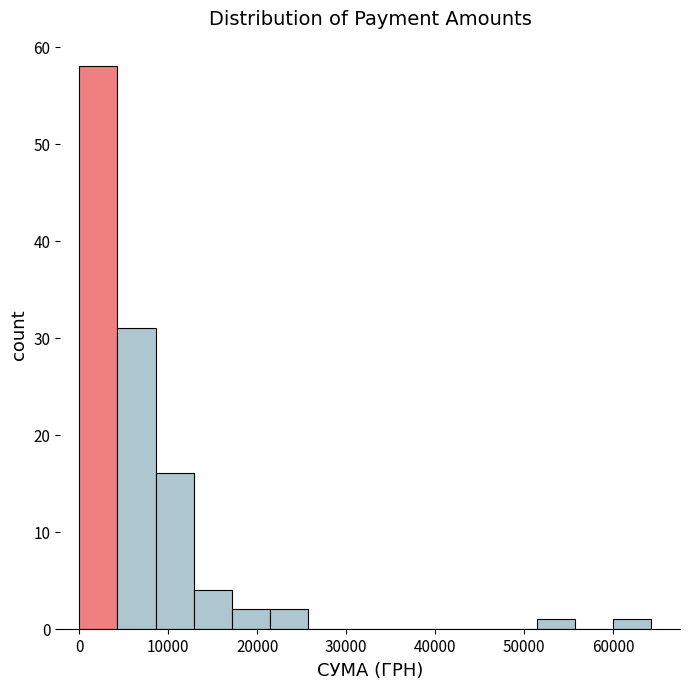

Which range on the x-axis has the tallest bar?

0 to 4000